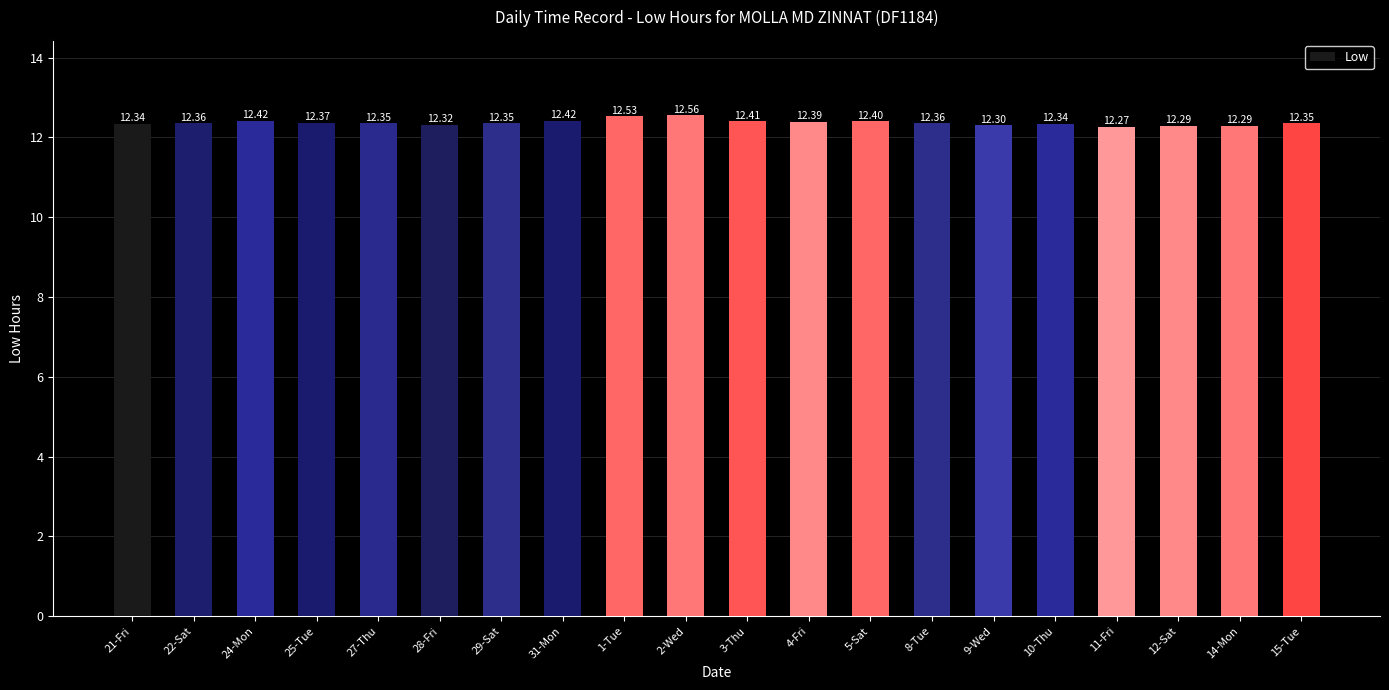

Approximately how many times larger is the value at 22-Sat compared to 15-Tue?

1.0